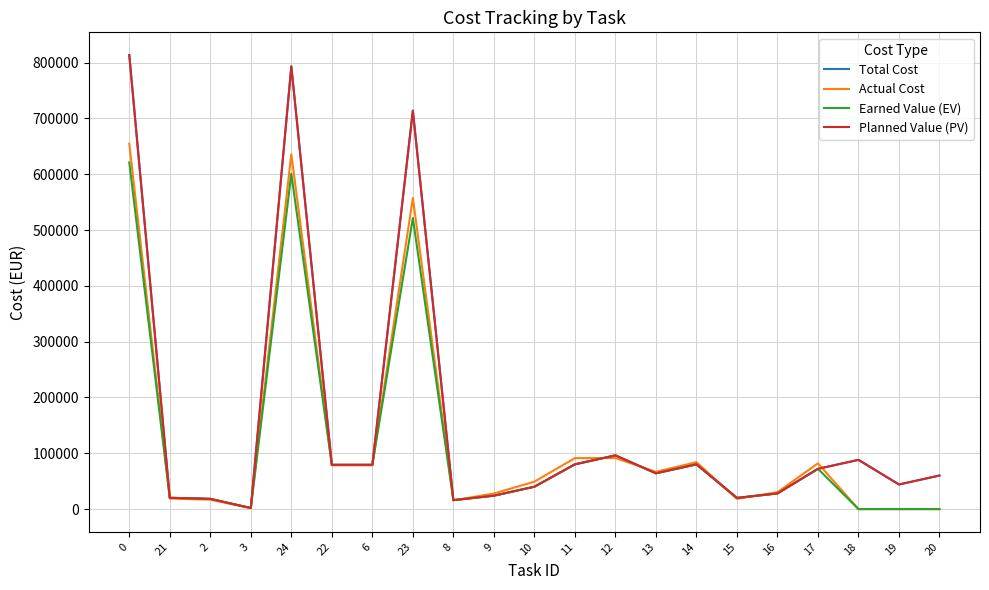

Which label corresponds to the smallest value in the chart?

18